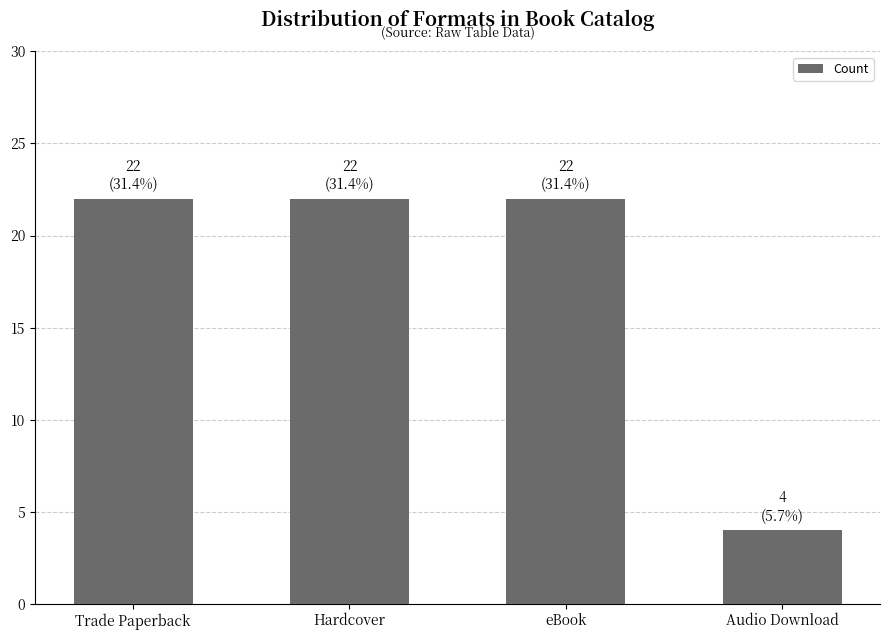

What is the maximum value shown in the chart?

22